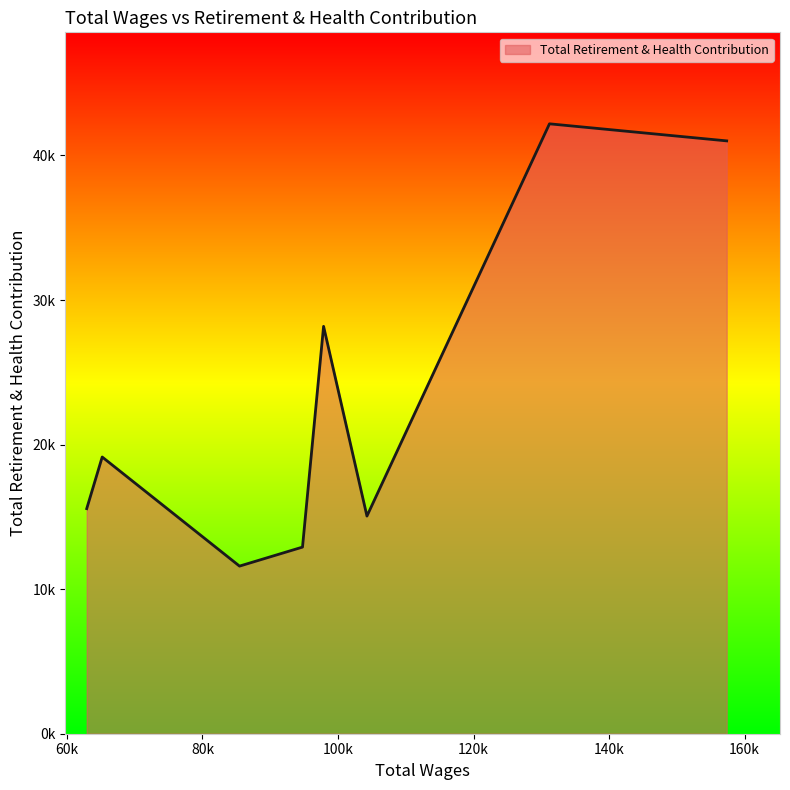

Is this an area chart (filled region under the line)?

Yes